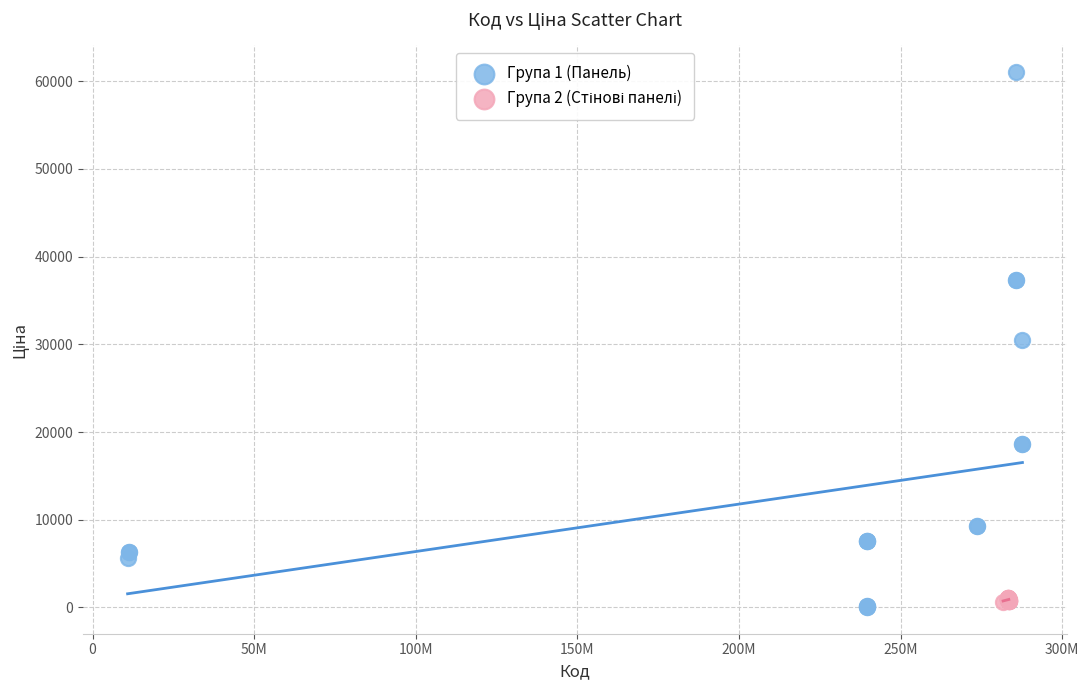

Which series has the widest spread of Y values?

Група 1 (Панель)